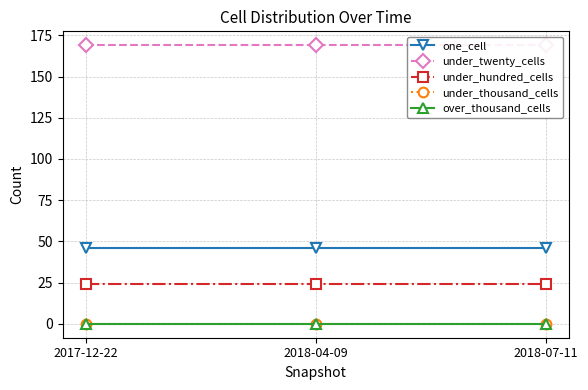

Is this an area chart (filled region under the line)?

No